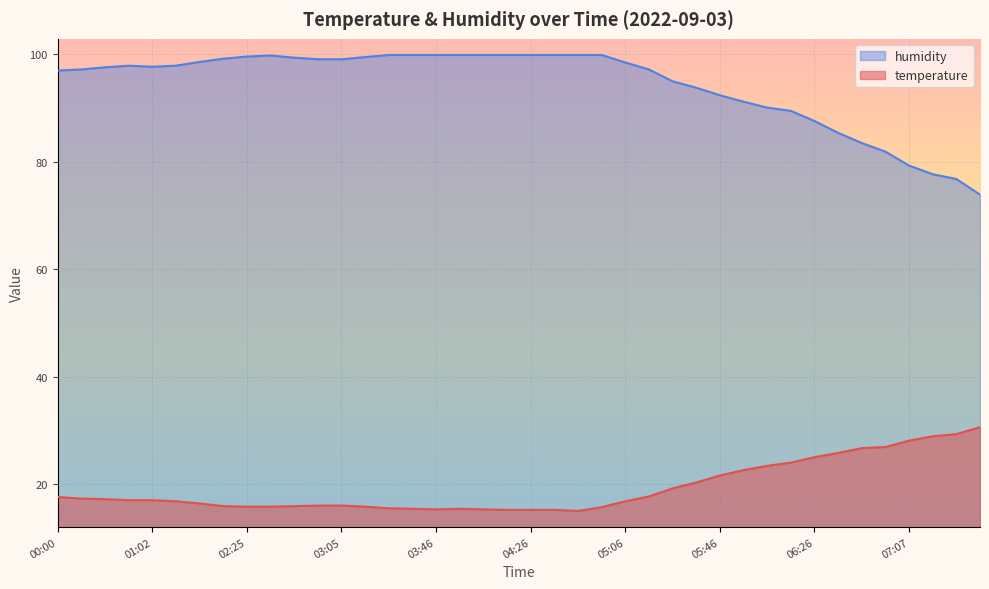

Reading right to left, what are all the values shown in this chart?

temperature: 07:37=30.6	07:27=29.3	07:17=28.9	07:07=28.1	06:57=26.9	06:46=26.7	06:36=25.8	06:26=25.0	06:16=24.0	06:06=23.4	05:56=22.6	05:46=21.6	05:36=20.3	05:26=19.2	05:16=17.7	05:06=16.8	04:56=15.7	04:46=15.0	04:36=15.2	04:26=15.2	04:16=15.2	04:06=15.3	03:56=15.4	03:46=15.3	03:36=15.4	03:26=15.5	03:15=15.8	03:05=16.0	02:55=16.0	02:45=15.9	02:35=15.8	02:25=15.8	02:15=15.9	02:05=16.4	01:23=16.8	01:02=17.0	00:31=17.0	00:21=17.2	00:10=17.3	00:00=17.6
humidity: 07:37=73.9	07:27=76.8	07:17=77.7	07:07=79.3	06:57=81.9	06:46=83.5	06:36=85.4	06:26=87.6	06:16=89.5	06:06=90.1	05:56=91.2	05:46=92.4	05:36=93.8	05:26=95.0	05:16=97.2	05:06=98.5	04:56=99.9	04:46=99.9	04:36=99.9	04:26=99.9	04:16=99.9	04:06=99.9	03:56=99.9	03:46=99.9	03:36=99.9	03:26=99.9	03:15=99.5	03:05=99.1	02:55=99.1	02:45=99.4	02:35=99.8	02:25=99.6	02:15=99.2	02:05=98.6	01:23=97.9	01:02=97.7	00:31=97.9	00:21=97.6	00:10=97.2	00:00=97.0